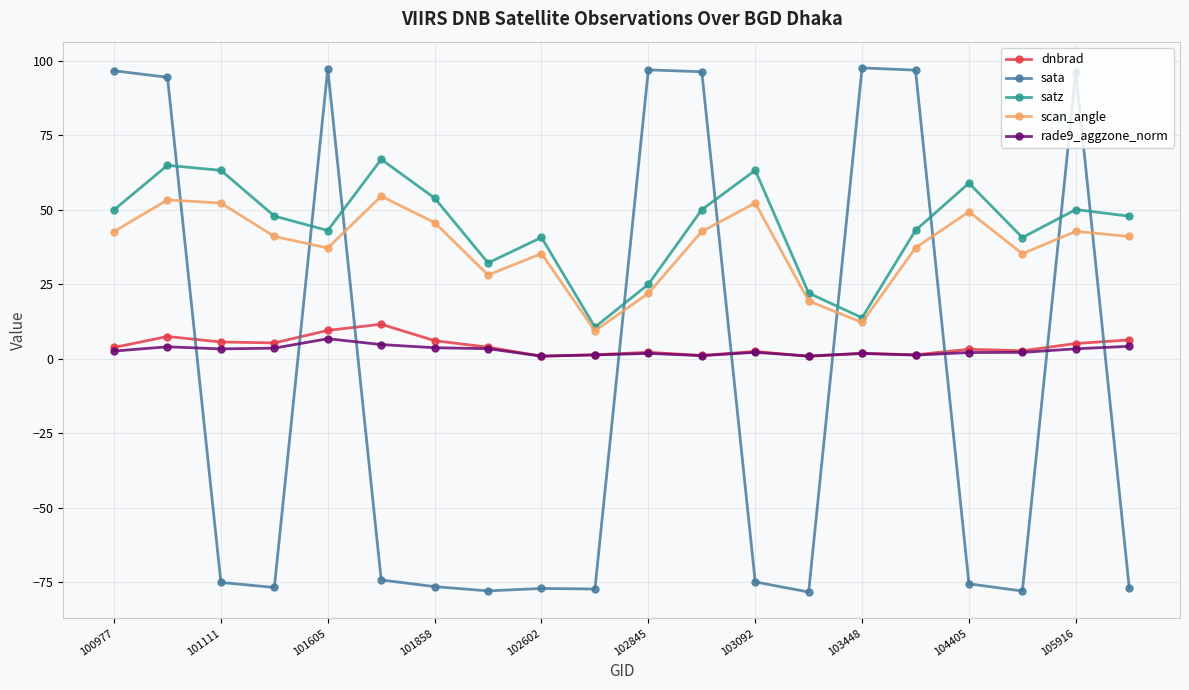

Which series has the largest range (max minus min)?

sata